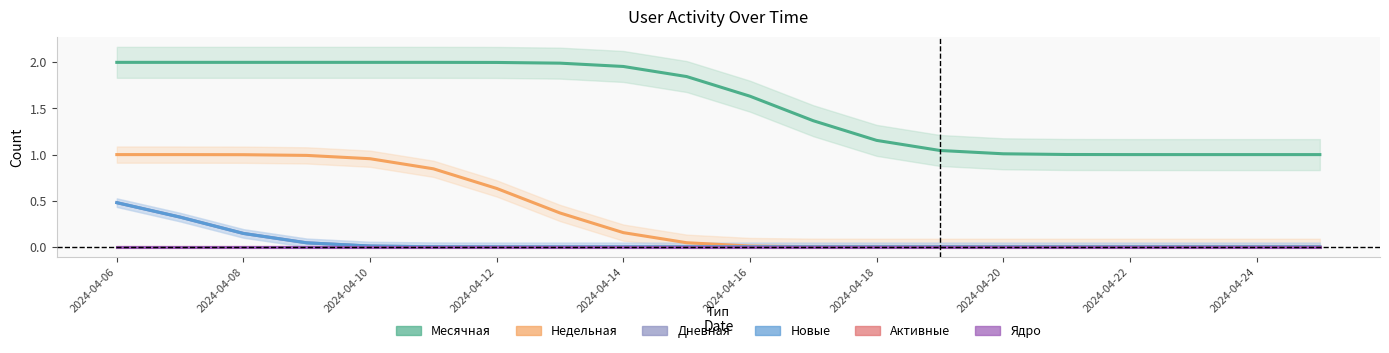

What is the spread (max minus min) of values at 2024-04-19?

1